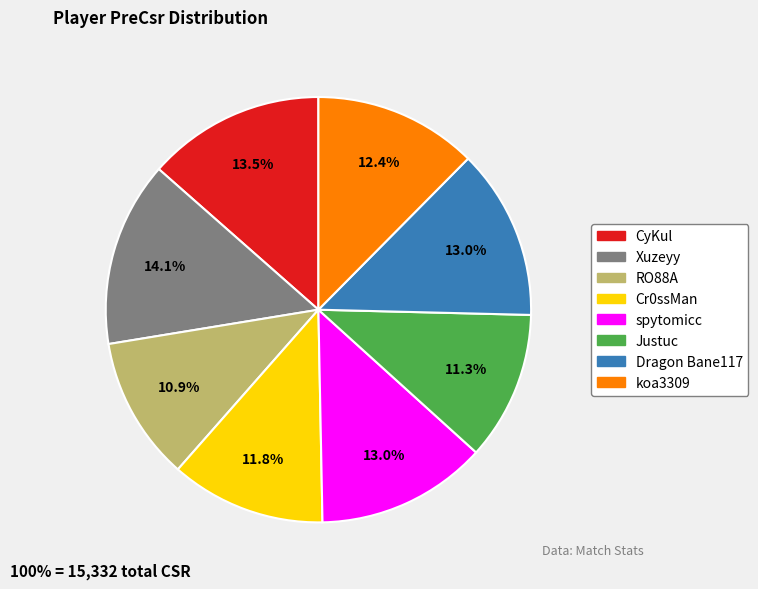

To the nearest percent, what portion does Xuzeyy represent?

14%